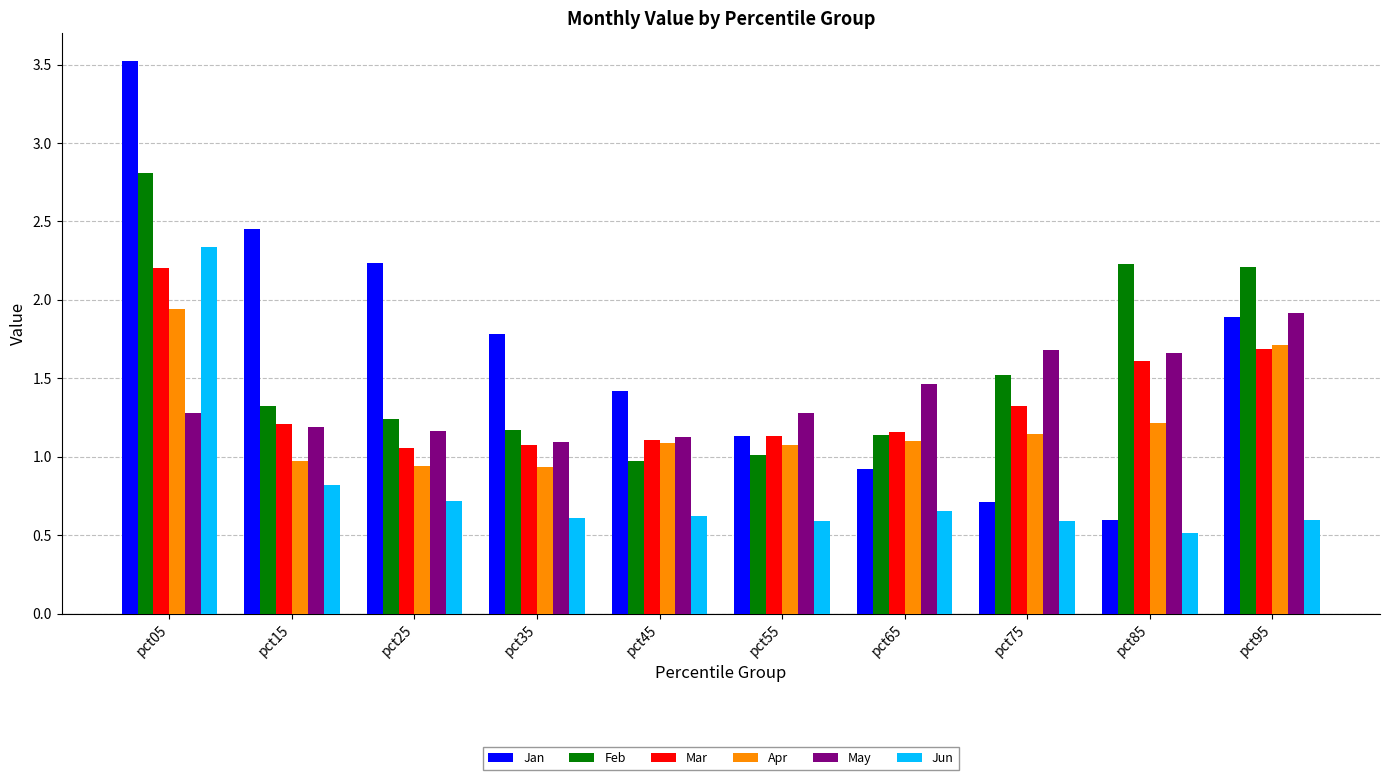

True or false: Jun has a value of 0.2 at pct25.

False